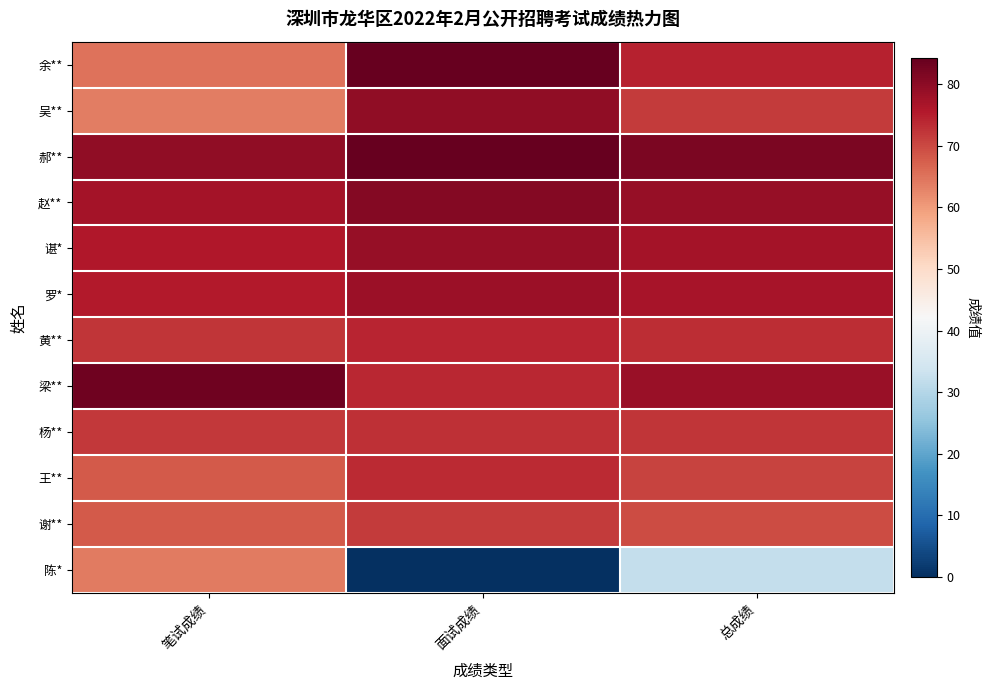

Reading left to right, transcribe all the data shown in this chart.

余**: 笔试成绩=65.1	面试成绩=84.0	总成绩=74.5
吴**: 笔试成绩=63.8	面试成绩=79.6	总成绩=71.7
郝**: 笔试成绩=79.6	面试成绩=84.3	总成绩=81.9
赵**: 笔试成绩=77.2	面试成绩=80.8	总成绩=79.0
谌*: 笔试成绩=75.8	面试成绩=78.8	总成绩=77.3
罗*: 笔试成绩=75.6	面试成绩=78.2	总成绩=76.9
黄**: 笔试成绩=72.4	面试成绩=74.4	总成绩=73.4
梁**: 笔试成绩=83.0	面试成绩=74.0	总成绩=78.5
杨**: 笔试成绩=72.0	面试成绩=72.8	总成绩=72.4
王**: 笔试成绩=68.0	面试成绩=73.5	总成绩=70.8
谢**: 笔试成绩=68.0	面试成绩=71.6	总成绩=69.8
陈*: 笔试成绩=64.0	面试成绩=0.0	总成绩=32.0